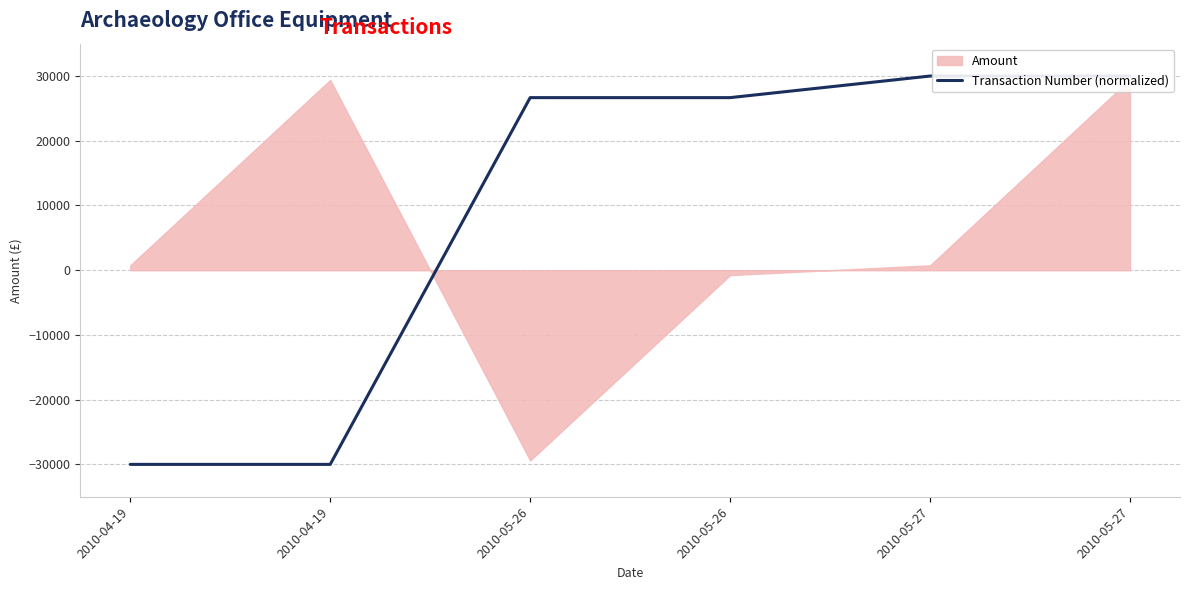

What is the minimum value shown in the chart?

-30000.0